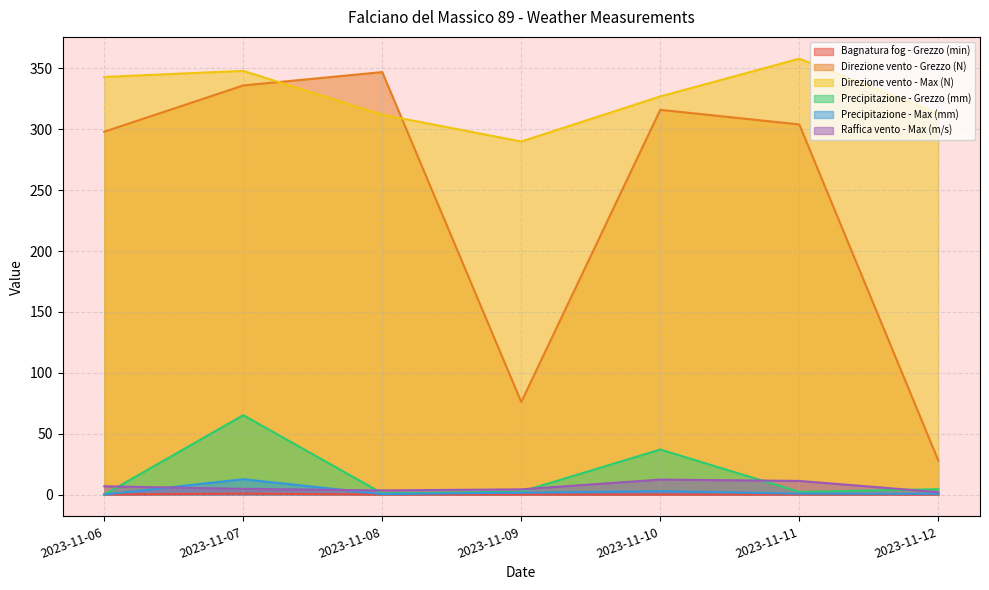

What is the total value across all series at 2023-11-09?

374.3